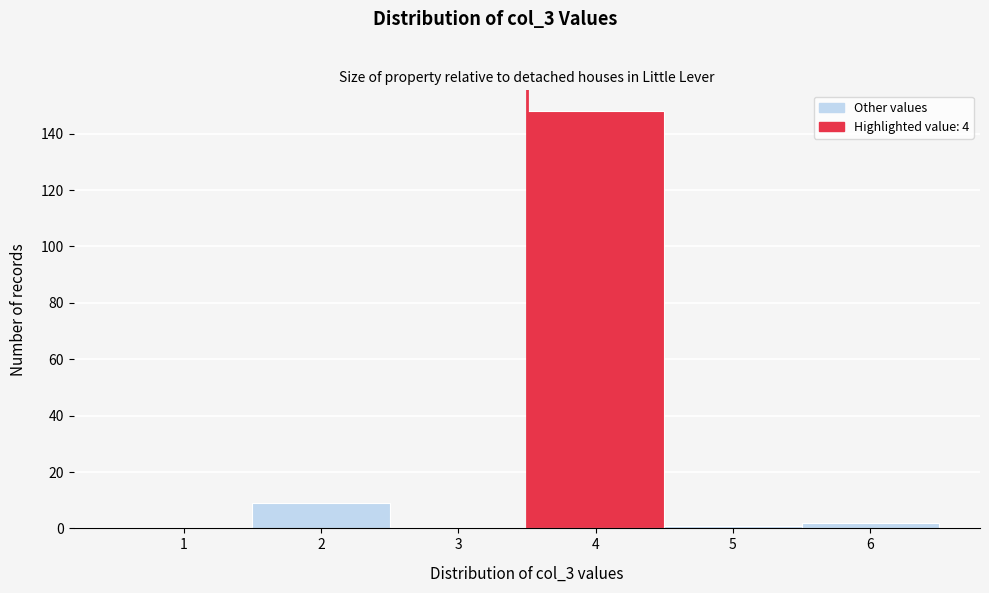

Reading left to right, list all the values displayed in this chart.

1=0	2=9	3=0	4=148	5=1	6=2